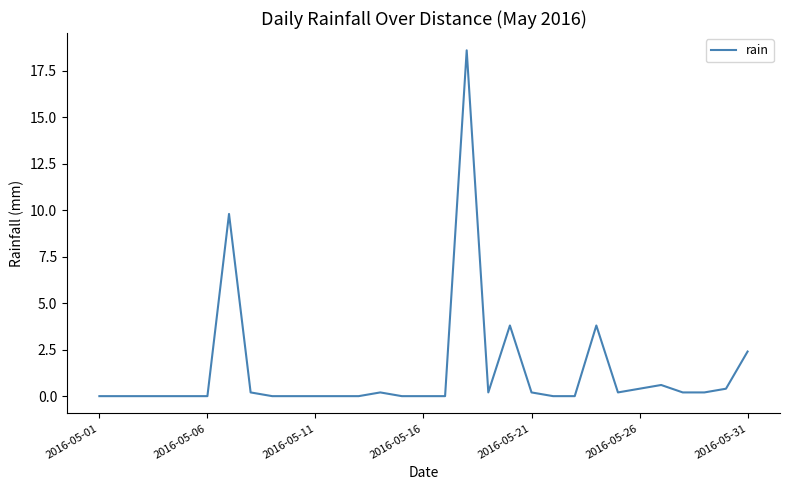

What is the difference between the maximum and minimum values?

18.6